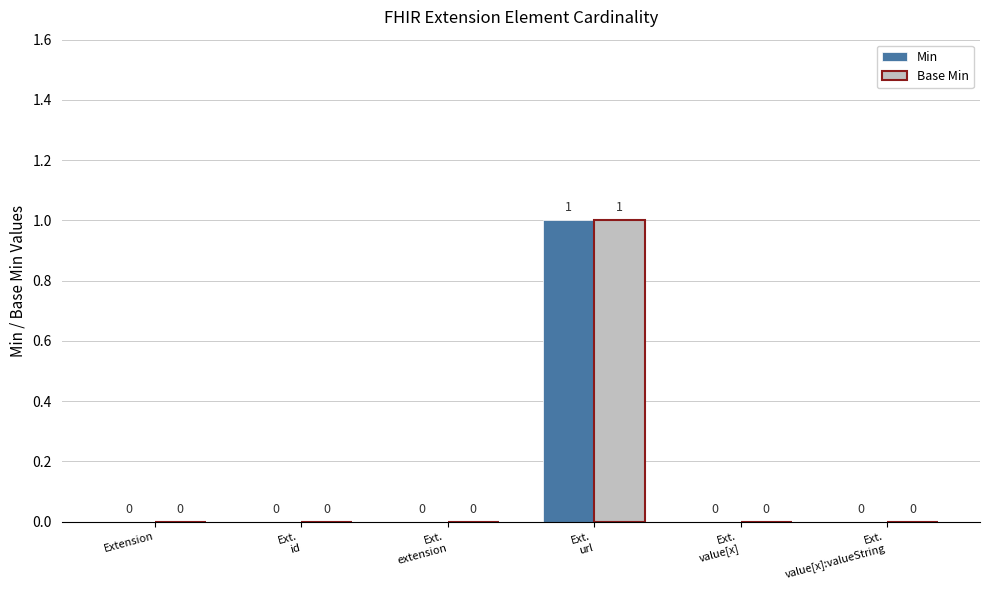

Reading left to right, what are all the values shown in this chart?

Min: 0	0	0	1	0	0
Base Min: 0	0	0	1	0	0